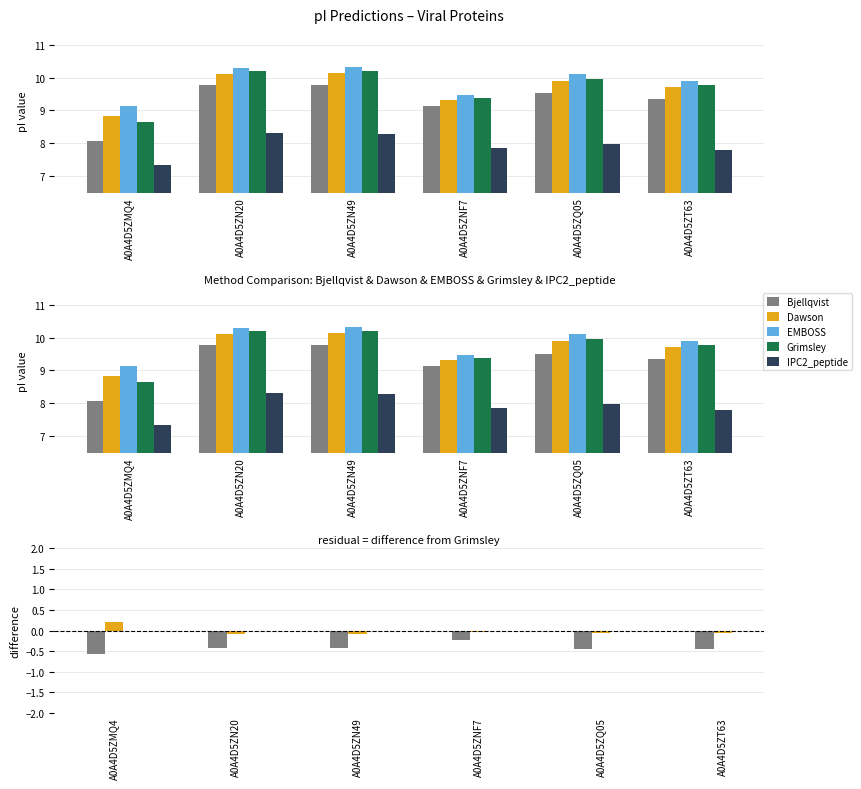

What is the average value of the Bjellqvist series?

9.3